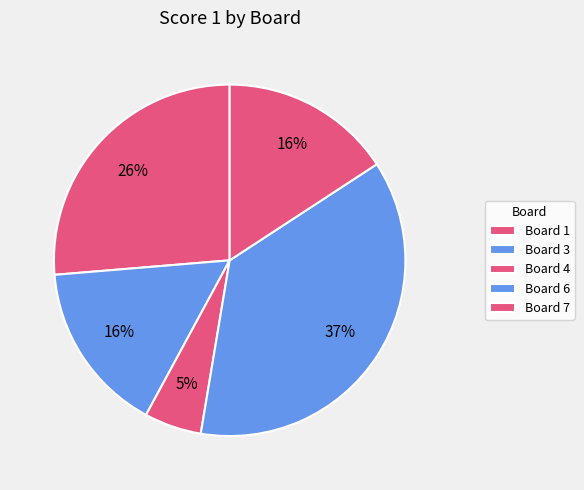

Count the number of slices in the pie.

5